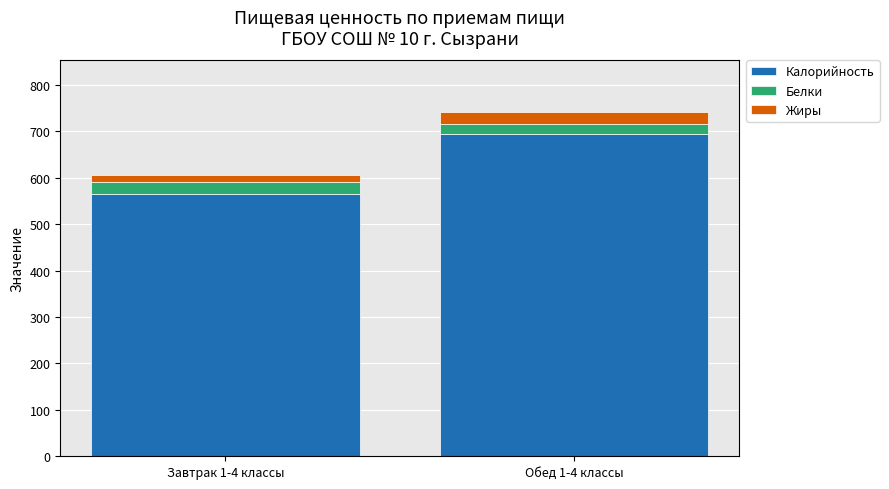

How many data points in Калорийность are less than 695?

1